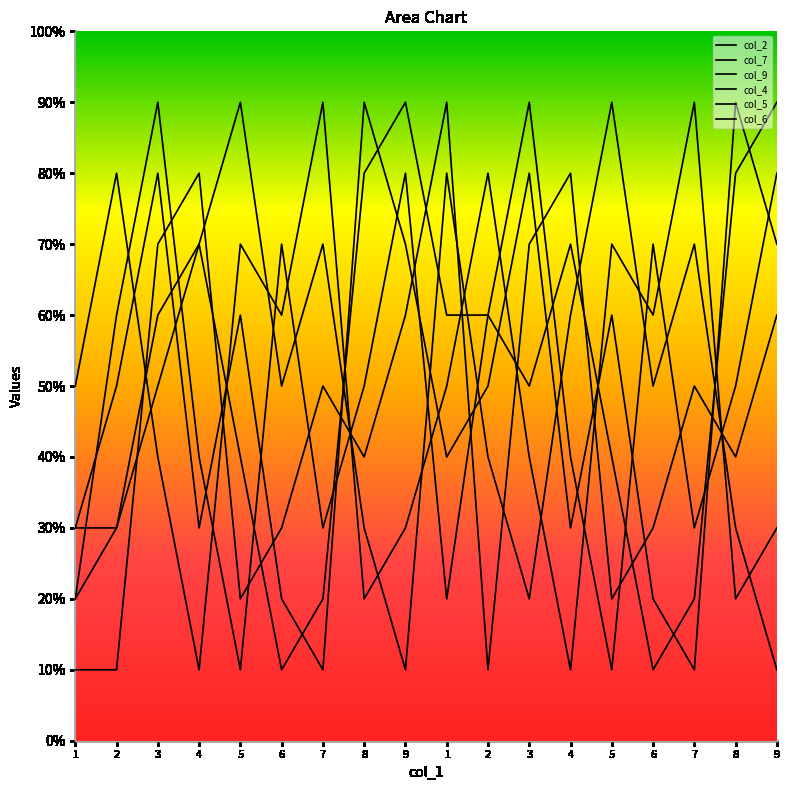

Which series has the largest total across all categories?

col_2